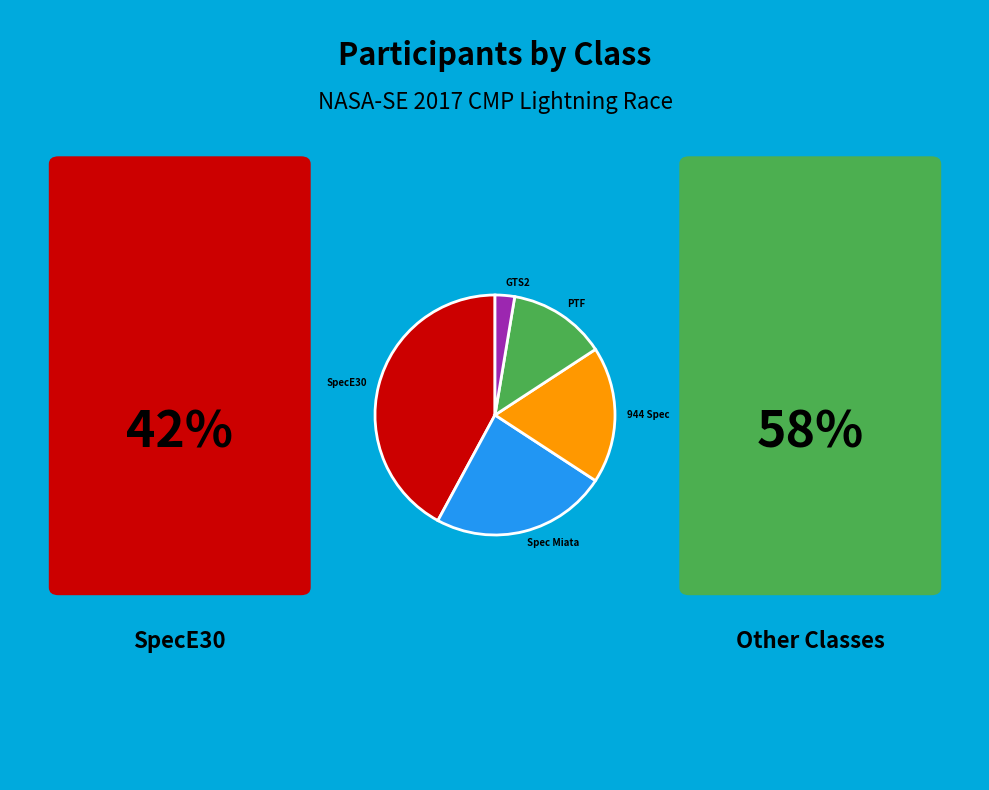

Count the number of slices in the pie.

5